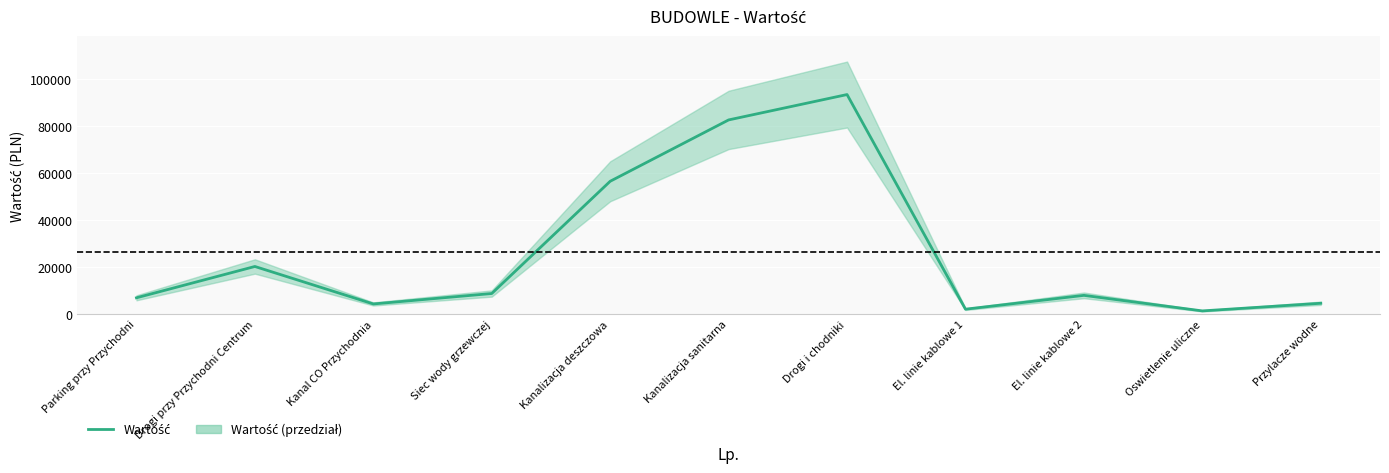

Where is the data nearest to the value 47423?

Kanalizacja deszczowa